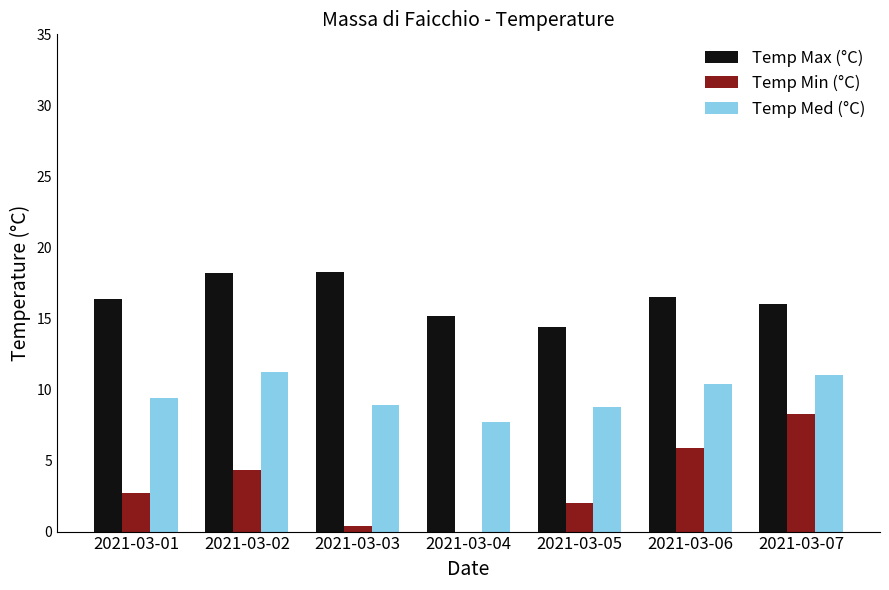

Reading left to right, what are all the values shown in this chart?

Temp Max (°C): 2021-03-01=16.4	2021-03-02=18.2	2021-03-03=18.3	2021-03-04=15.2	2021-03-05=14.4	2021-03-06=16.5	2021-03-07=16.0
Temp Min (°C): 2021-03-01=2.7	2021-03-02=4.3	2021-03-03=0.4	2021-03-04=-0.4	2021-03-05=2.0	2021-03-06=5.9	2021-03-07=8.3
Temp Med (°C): 2021-03-01=9.4	2021-03-02=11.2	2021-03-03=8.9	2021-03-04=7.7	2021-03-05=8.8	2021-03-06=10.4	2021-03-07=11.0